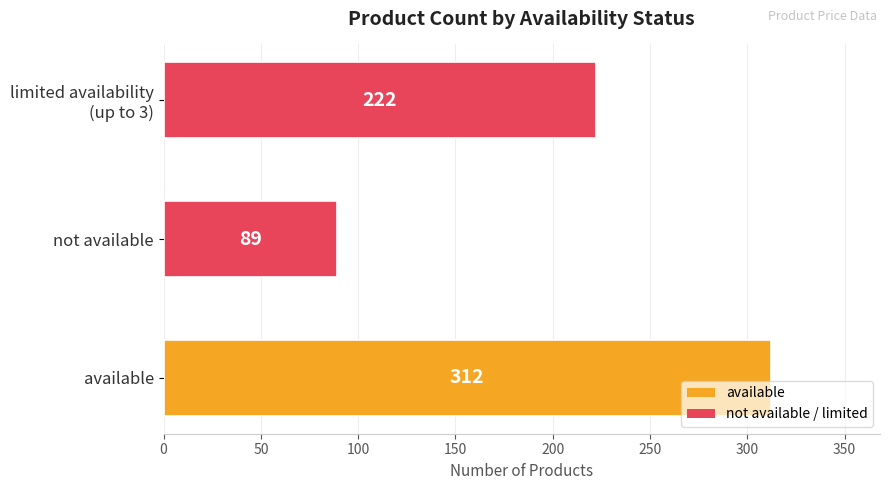

Which category has the lowest value across all series?

not available